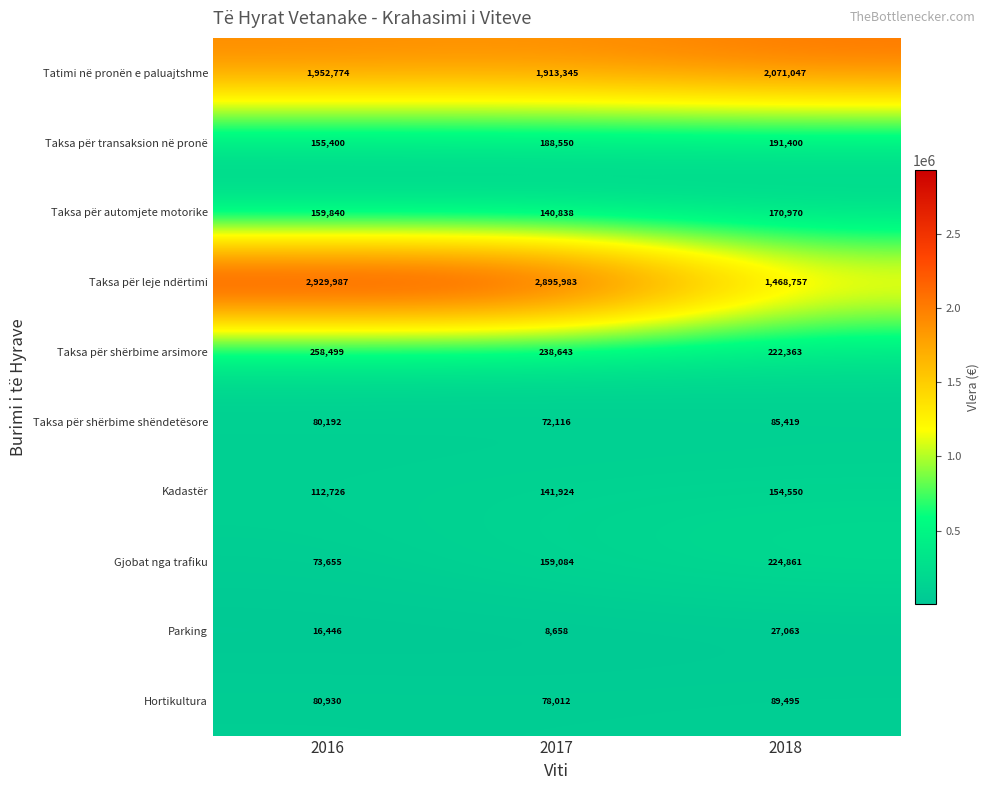

How many values in the Taksa për shërbime arsimore series are below 238643?

1